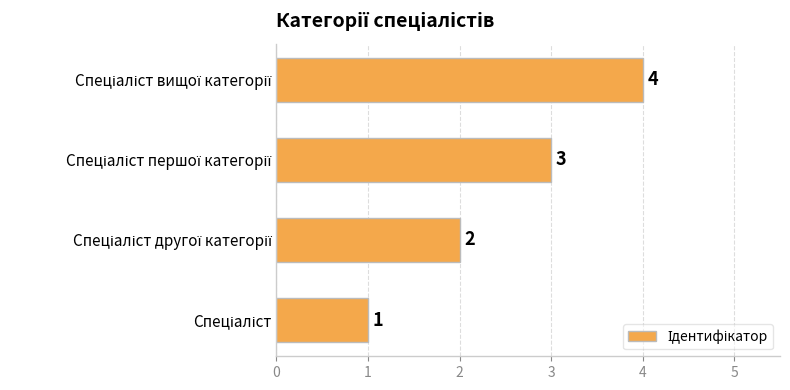

What is the greatest value displayed?

4